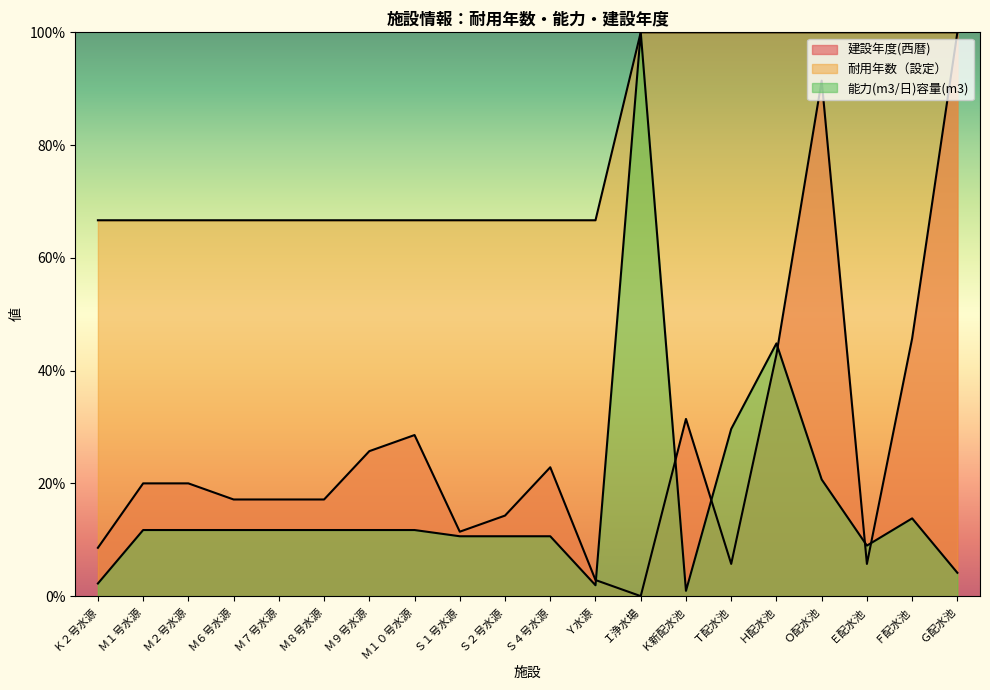

How many values in 建設年度(西暦) are above zero?

19